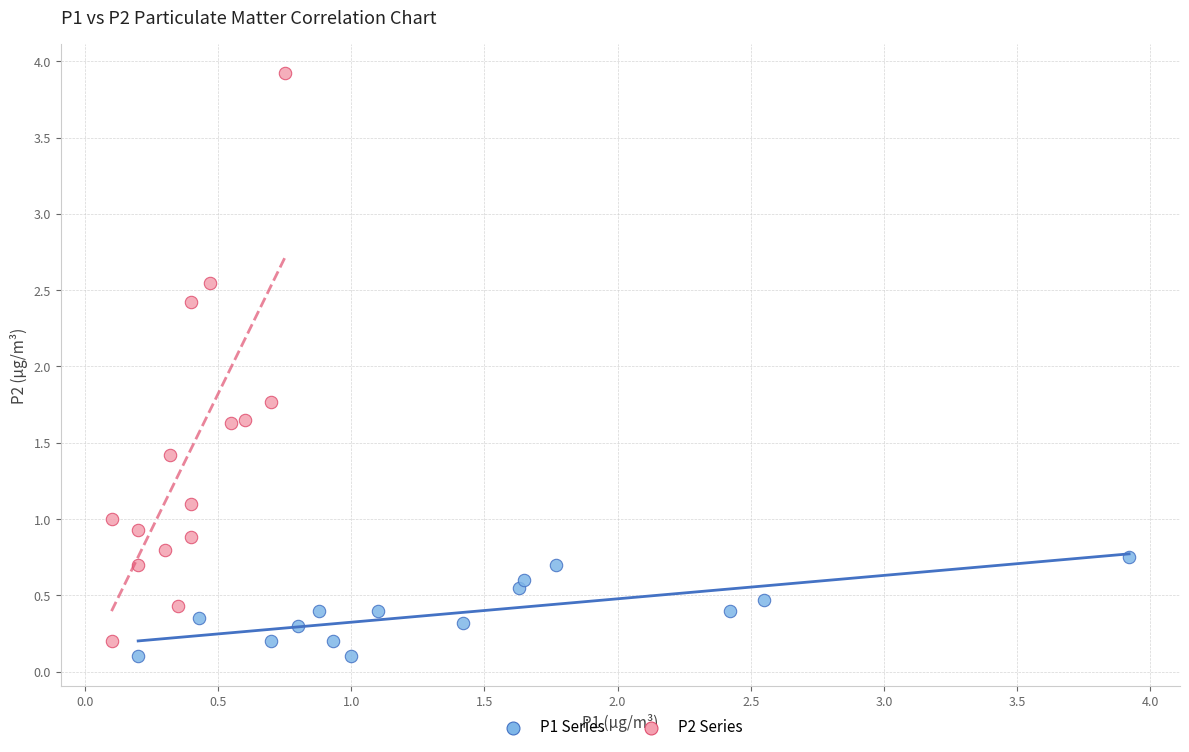

What are all the series names shown in the legend?

P1 Series, P2 Series